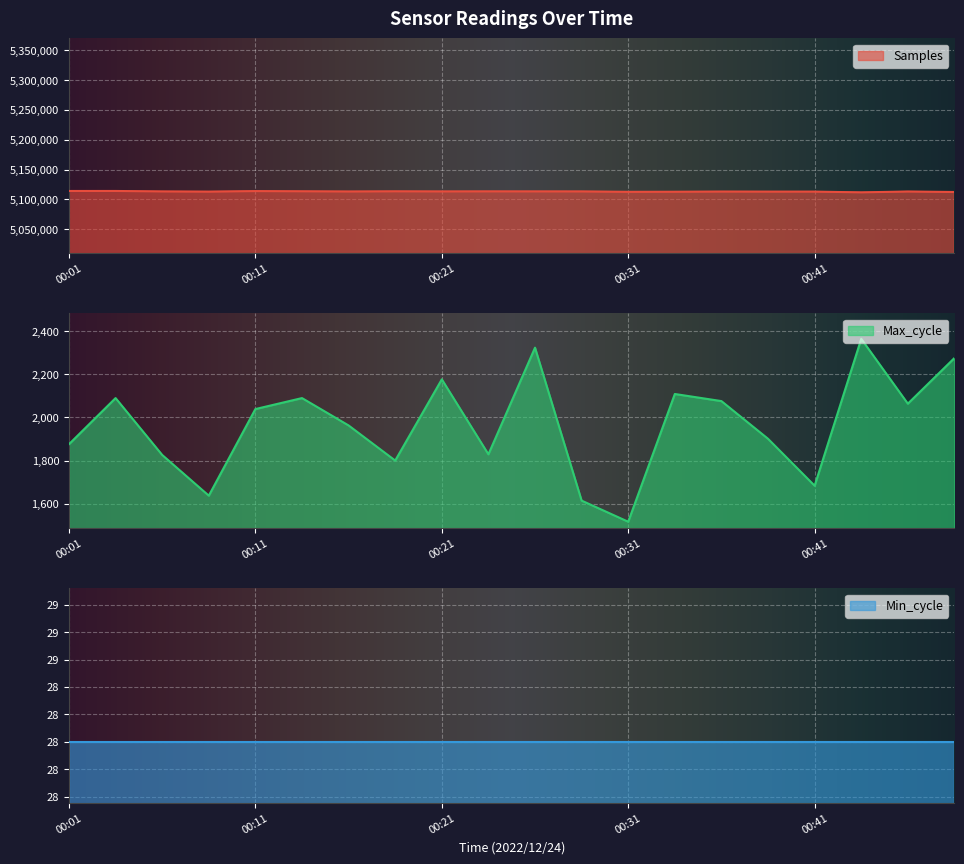

What value does the Samples series have at 00:28?

5113463